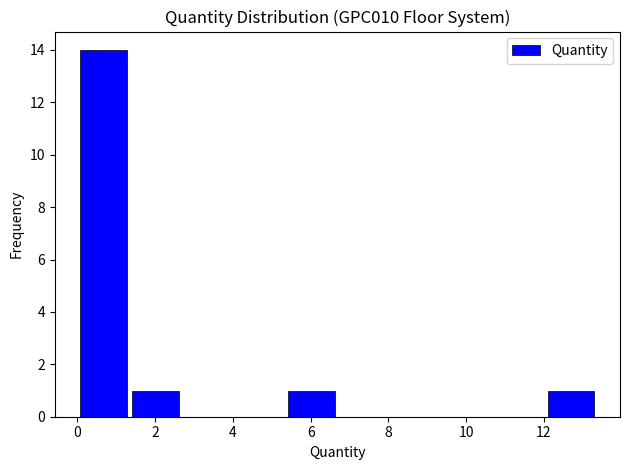

How tall is the bar that spans 0.0 to 1.4 on the x-axis? Neither the bar edges nor the heights are printed on the chart, so give them approximately, as read against the axes.

14